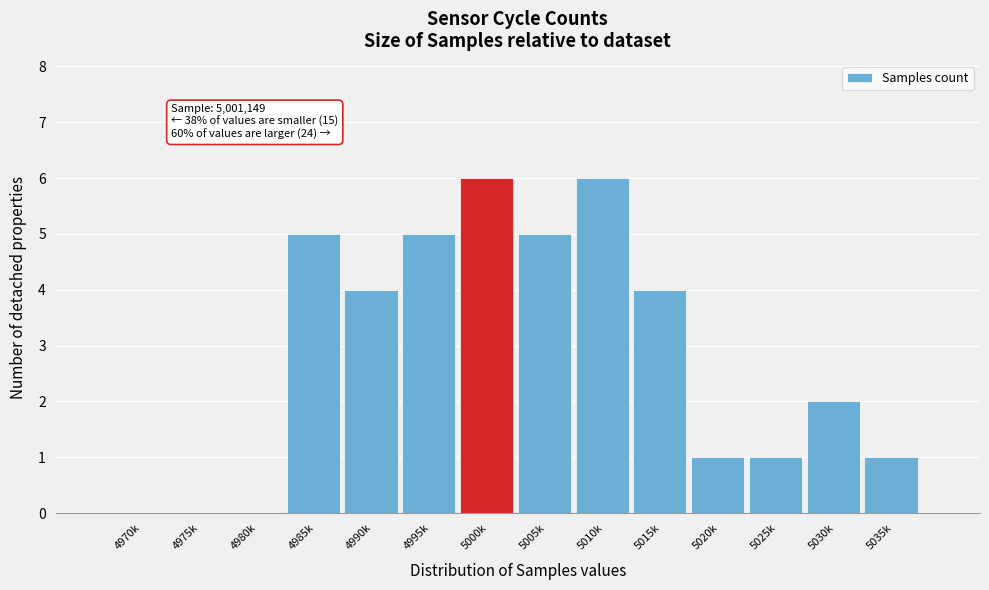

Reading left to right, list all the values displayed in this chart.

4970k=0	4975k=0	4980k=0	4985k=5	4990k=4	4995k=5	5000k=6	5005k=5	5010k=6	5015k=4	5020k=1	5025k=1	5030k=2	5035k=1